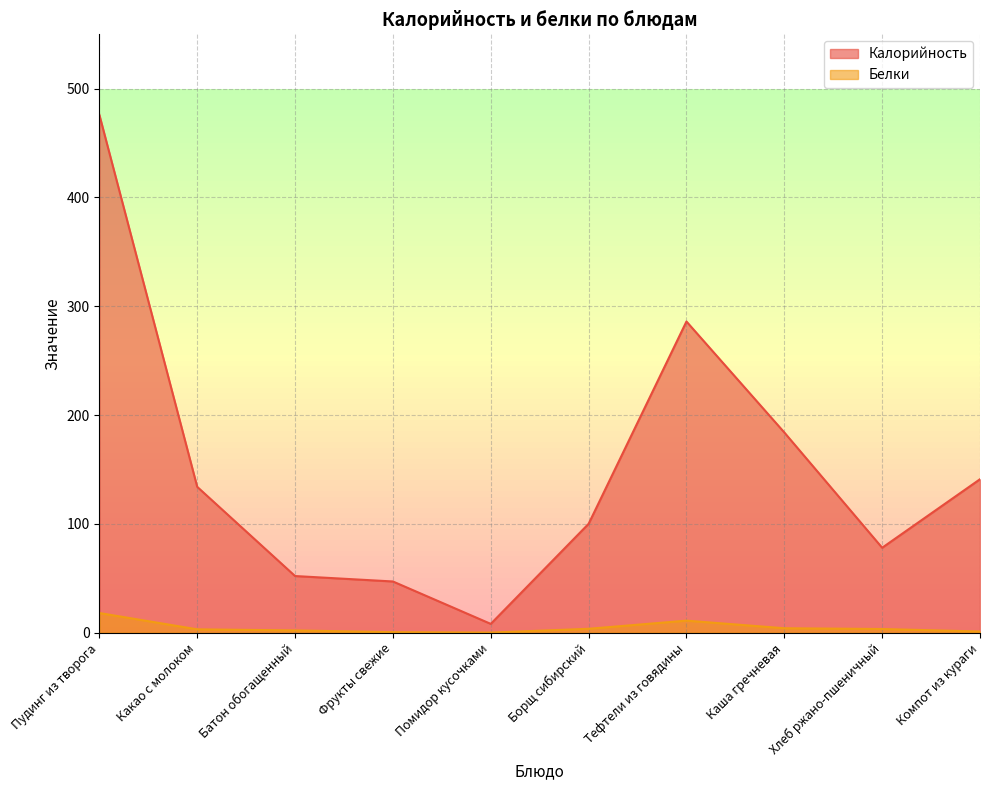

True or false: Калорийность has a value of 8.0 at Помидор кусочками.

True